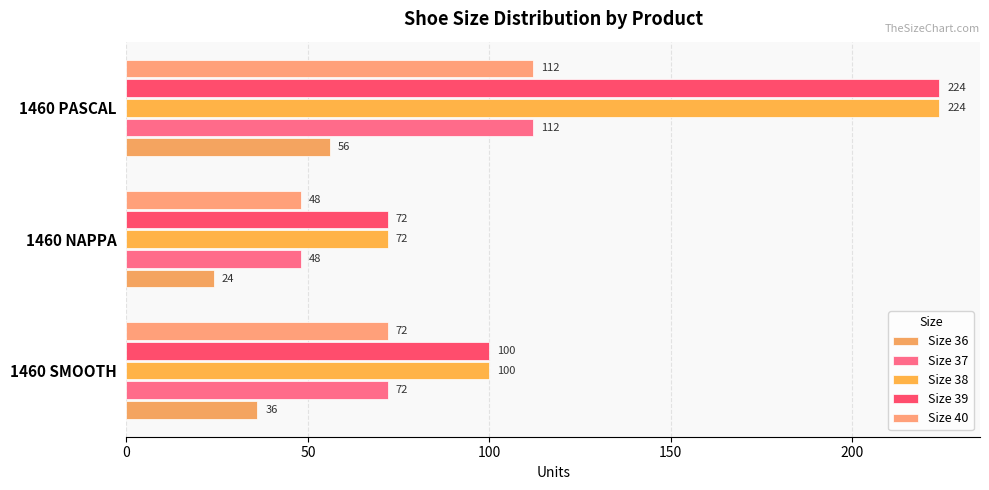

What is the sum of all Size 36 values?

116